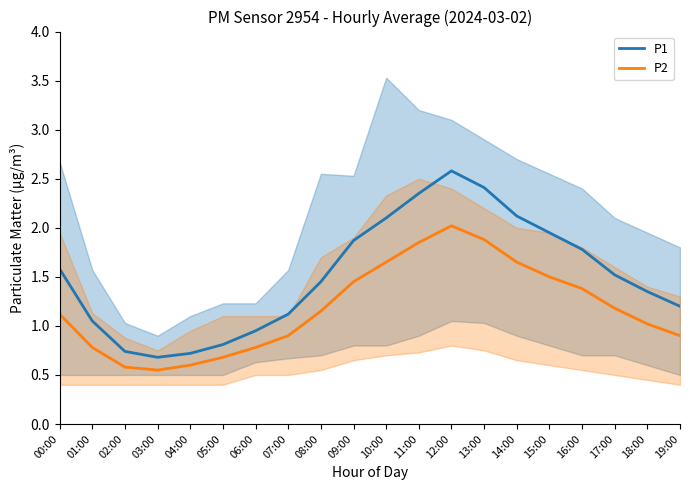

What position from the right is 15:00?

5